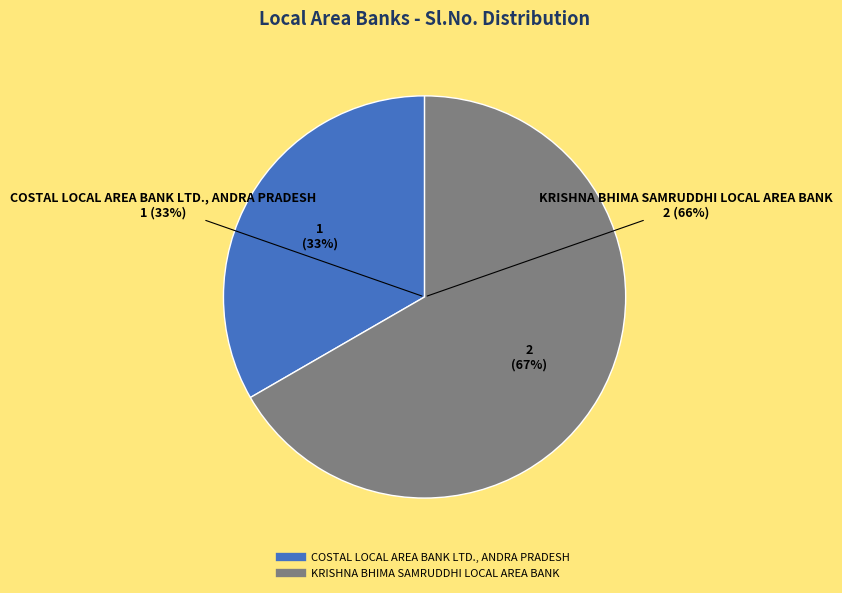

To the nearest percent, what percentage of the pie is KRISHNA BHIMA SAMRUDDHI LOCAL AREA BANK?

67%